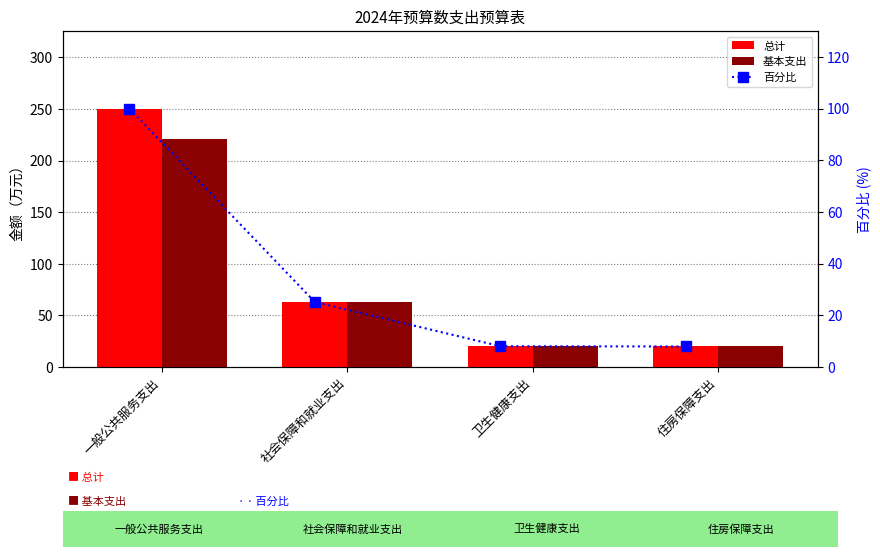

Between 卫生健康支出 and 一般公共服务支出, which is larger?

一般公共服务支出